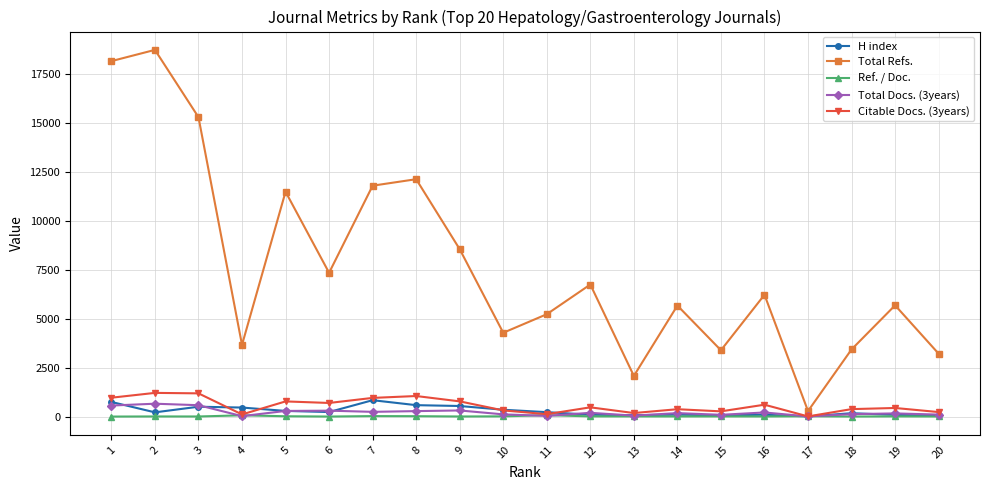

How many interior local valleys does the Total Refs. series have?

6